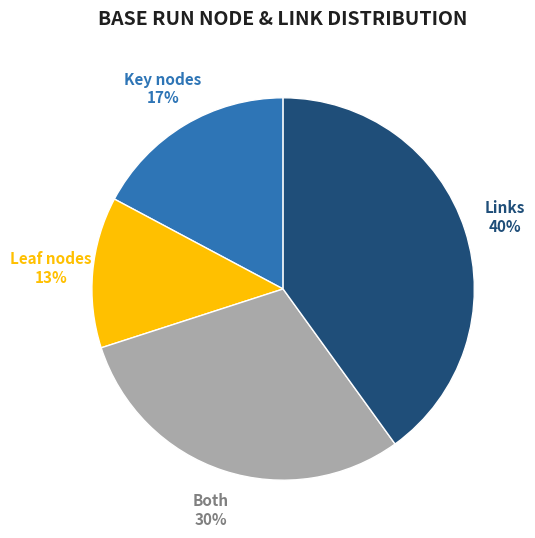

Is it true that Both is 30% of the pie?

True